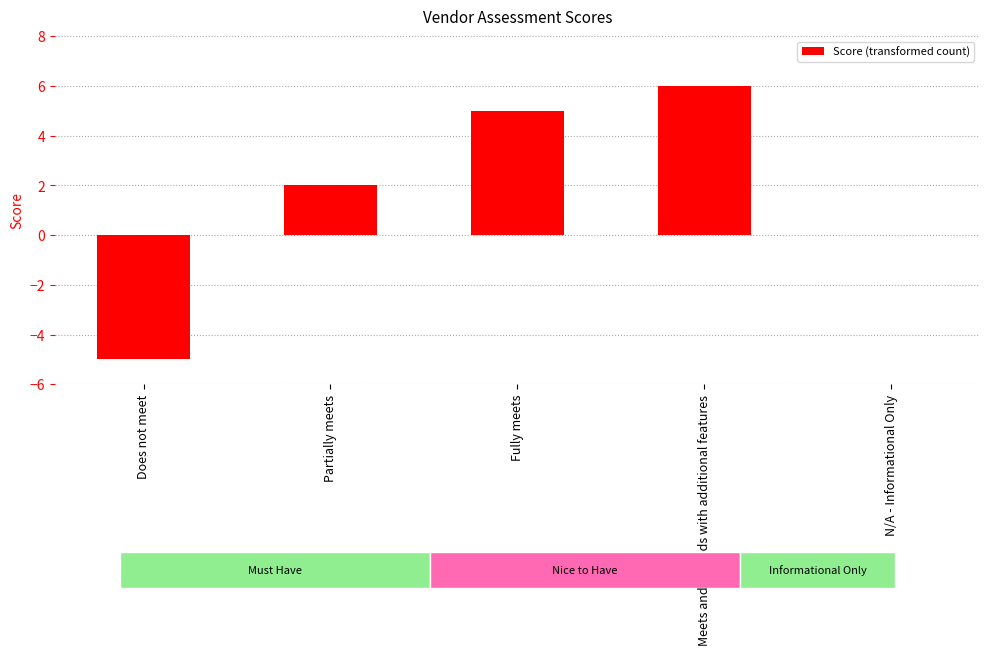

Between Fully meets and Meets and exceeds with additional features, which is larger?

Meets and exceeds with additional features